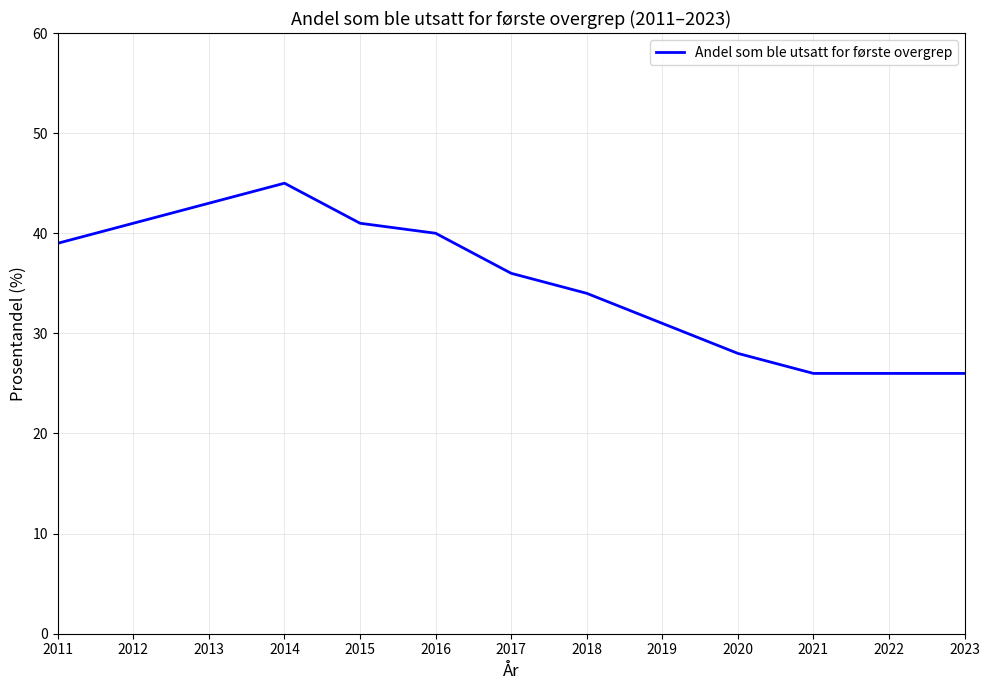

What is the difference between the values at 2020 and 2013?

15